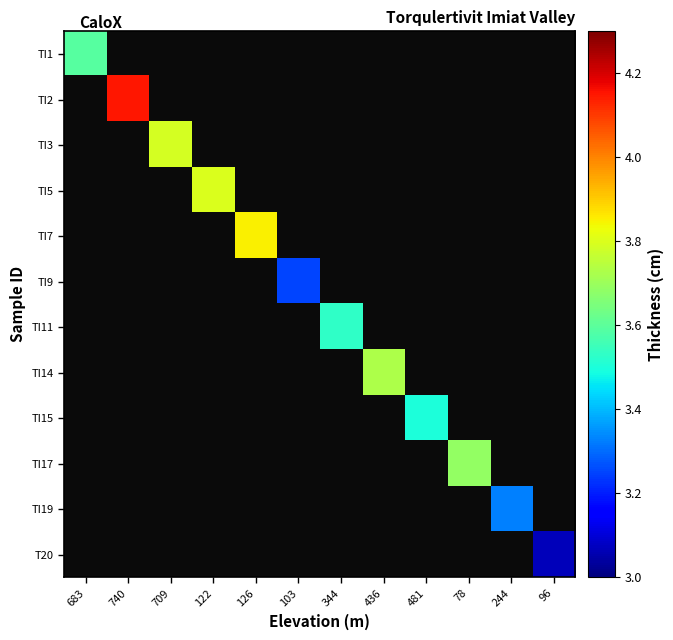

How many positive values does the TI14 series have?

1